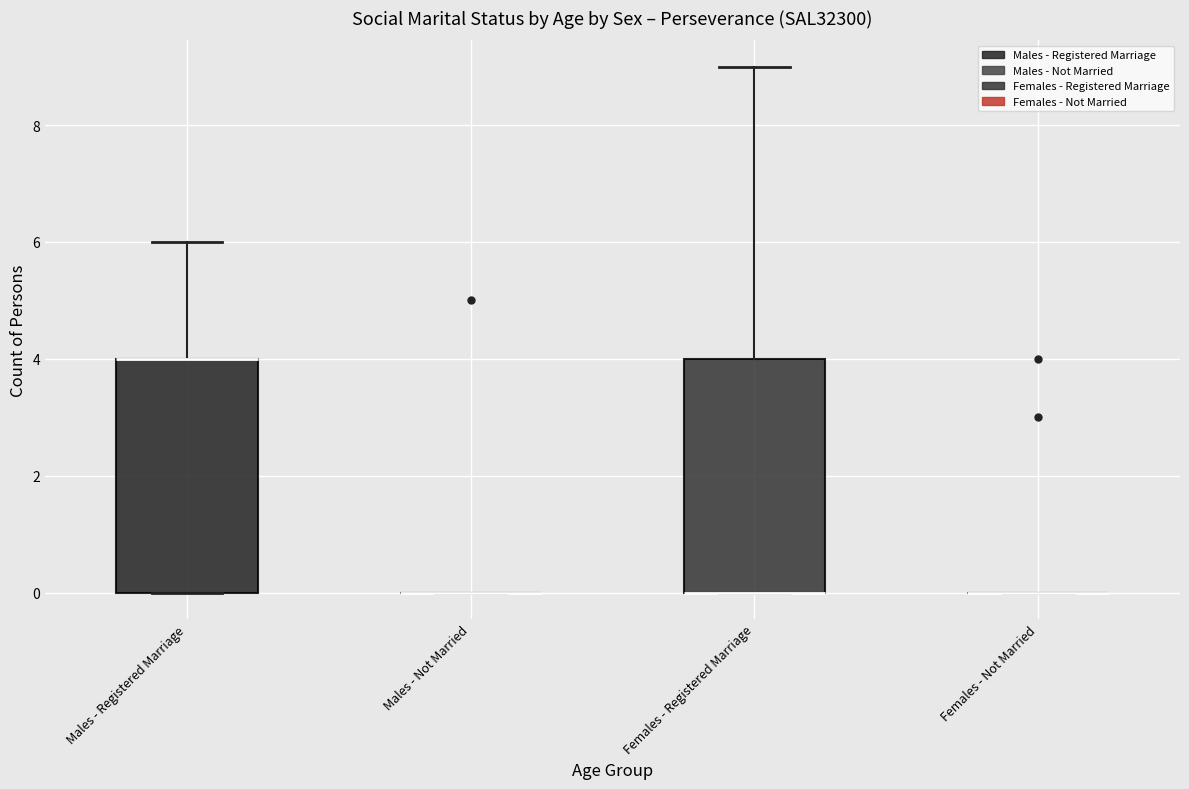

Reading left to right, transcribe this box plot: for each box, give where its median line is, the range the box spans, and where its two whiskers end, as read against the y-axis. The values are not printed on the chart, so give them approximately, as read against the axis.

Males - Registered Marriage: median 4 (drawn on the box's upper edge), box 0 to 4, whiskers 0 to 6
Males - Not Married: box collapsed to a line at 0, whiskers 0 to 0
Females - Registered Marriage: median 0 (drawn on the box's lower edge), box 0 to 4, whiskers 0 to 9
Females - Not Married: box collapsed to a line at 0, whiskers 0 to 0